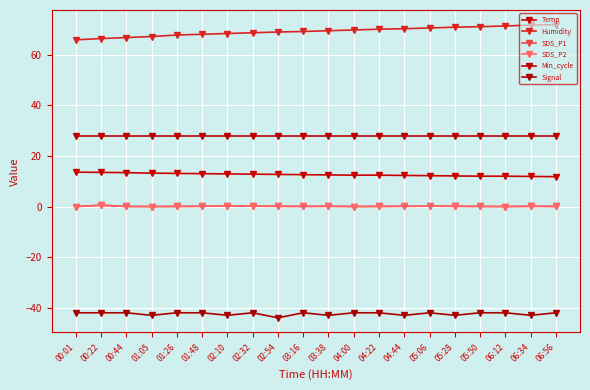

Which series has the largest range (max minus min)?

Humidity